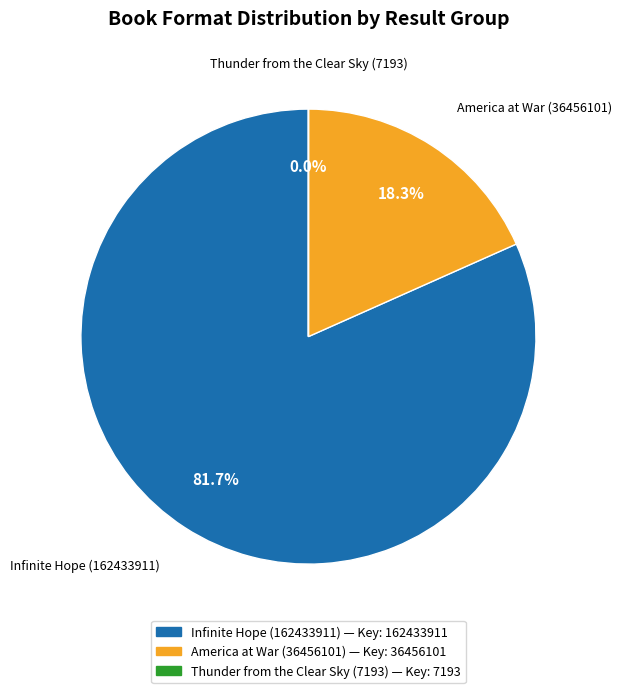

Is there a majority slice in this chart?

Yes